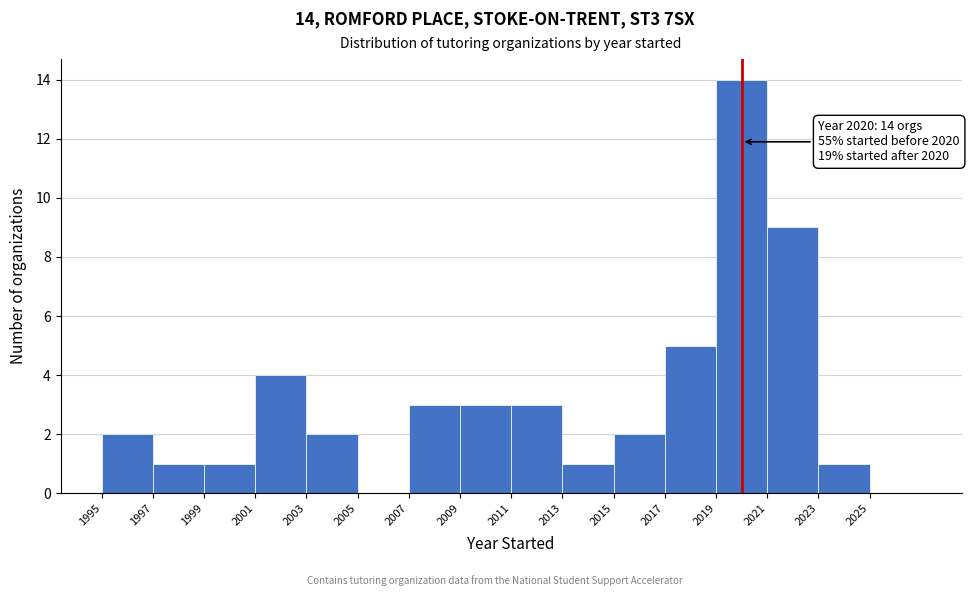

Over which range of the x-axis is the bar tallest?

2019 to 2021